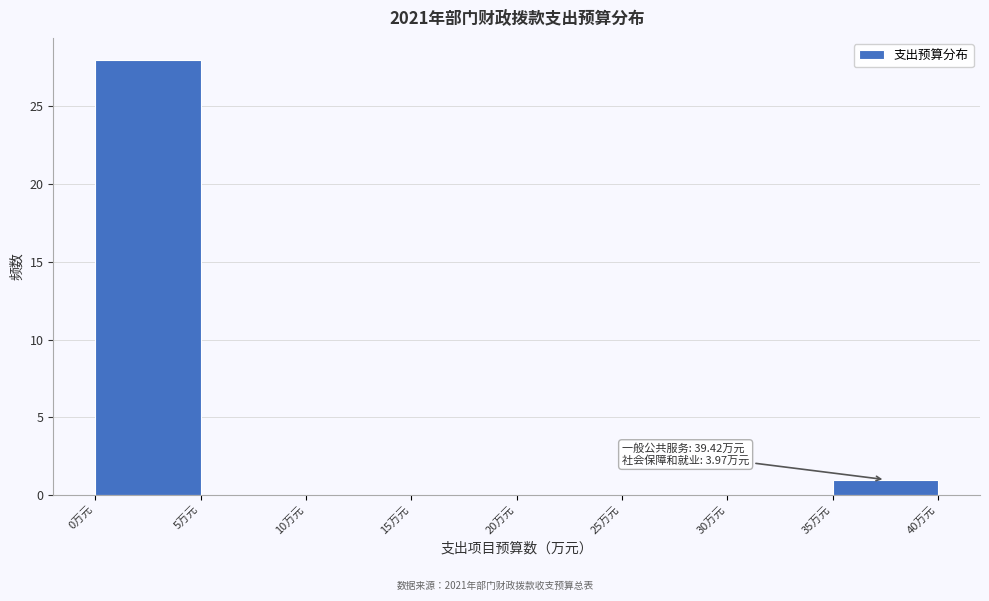

Which range on the x-axis has the tallest bar?

0 to 5